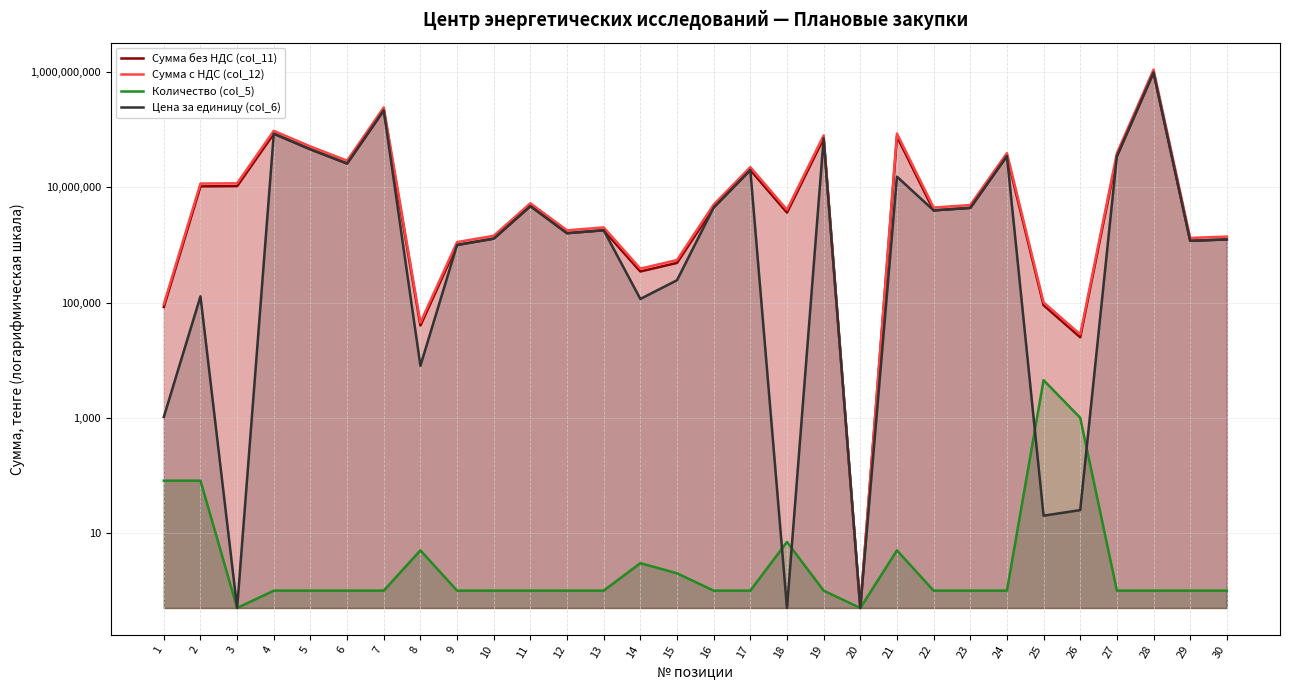

At which label does Количество (col_5) first exceed 1?

1